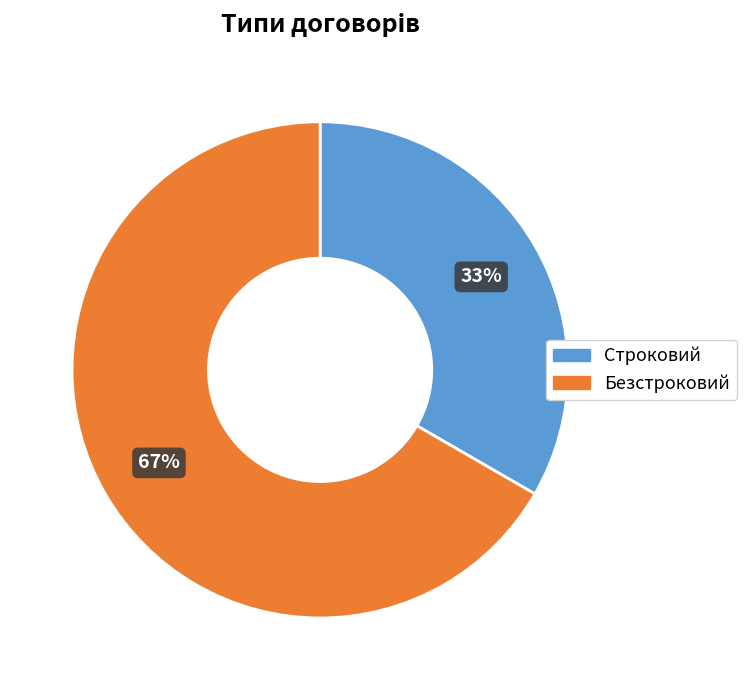

Is it true that Безстроковий is 67% of the pie?

True